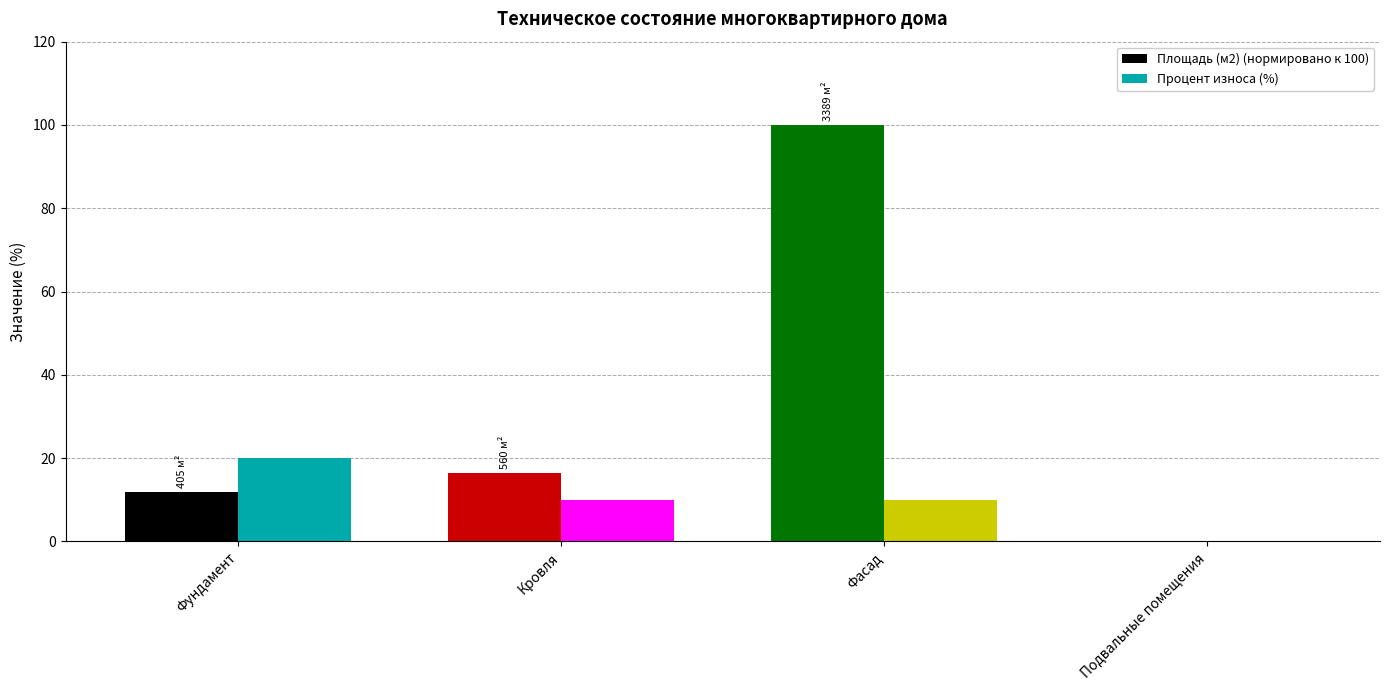

What is the sum of the Процент износа (%) values at Подвальные помещения and Фундамент?

20.0